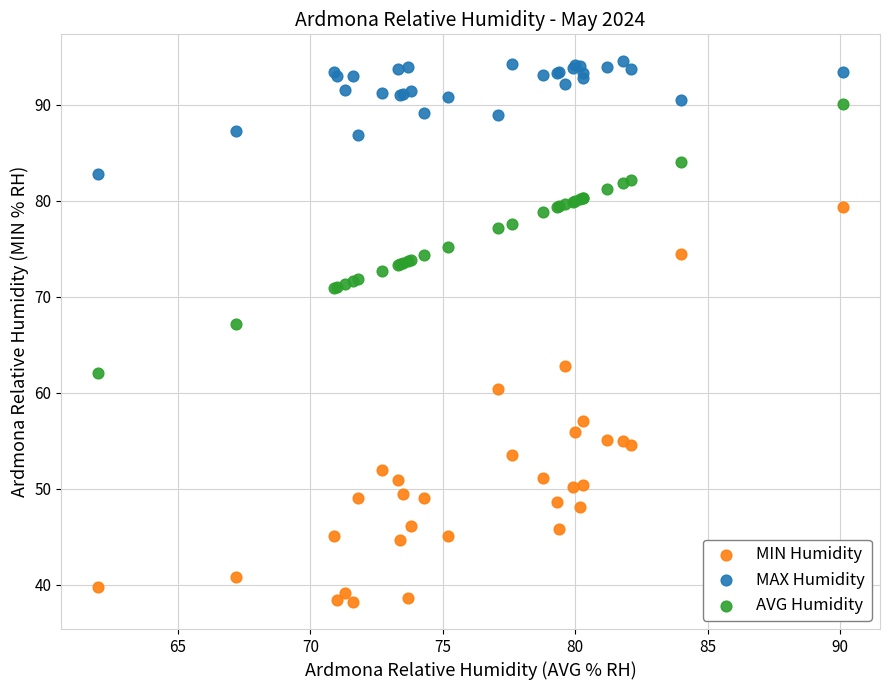

Which series has the widest spread of Y values?

MIN Humidity